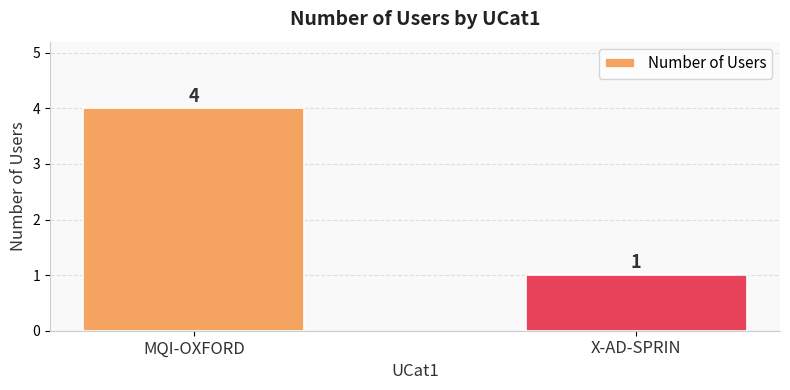

Reading right to left, what are all the values shown in this chart?

X-AD-SPRIN=1	MQI-OXFORD=4